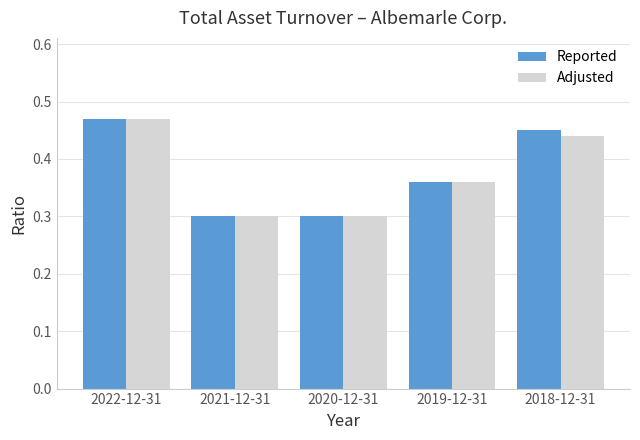

Which series changed the most between 2022-12-31 and 2018-12-31?

Adjusted